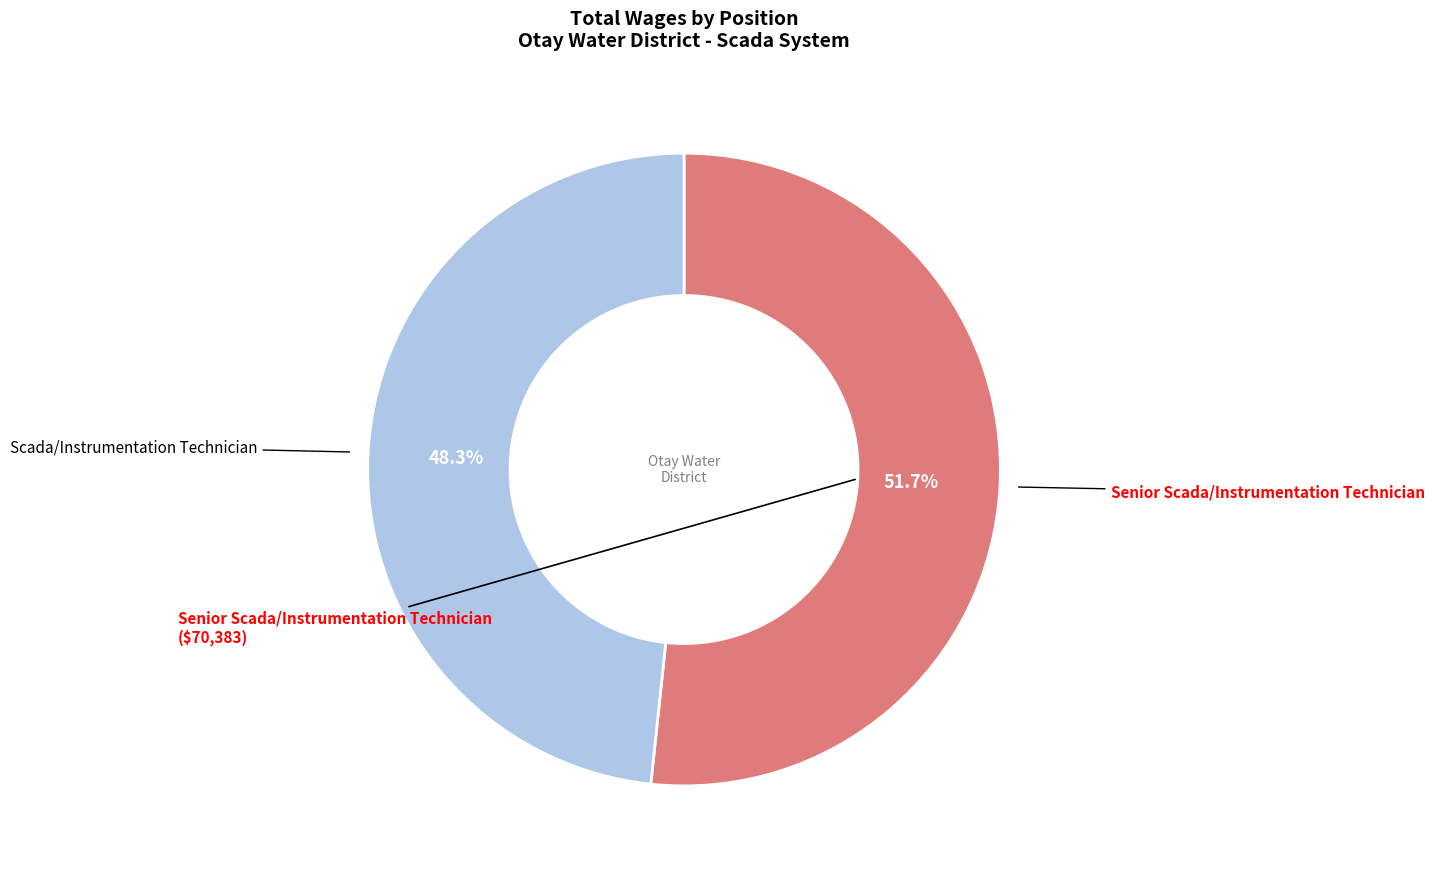

Is there any slice that represents more than half of the pie?

Yes